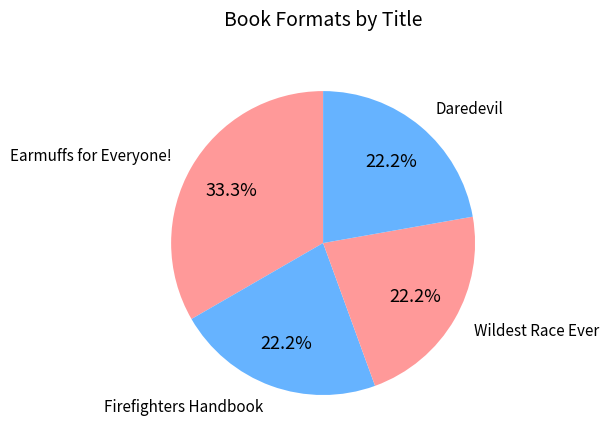

Rank the categories by value from highest to lowest.

Earmuffs for Everyone!, Firefighters Handbook, Wildest Race Ever, Daredevil